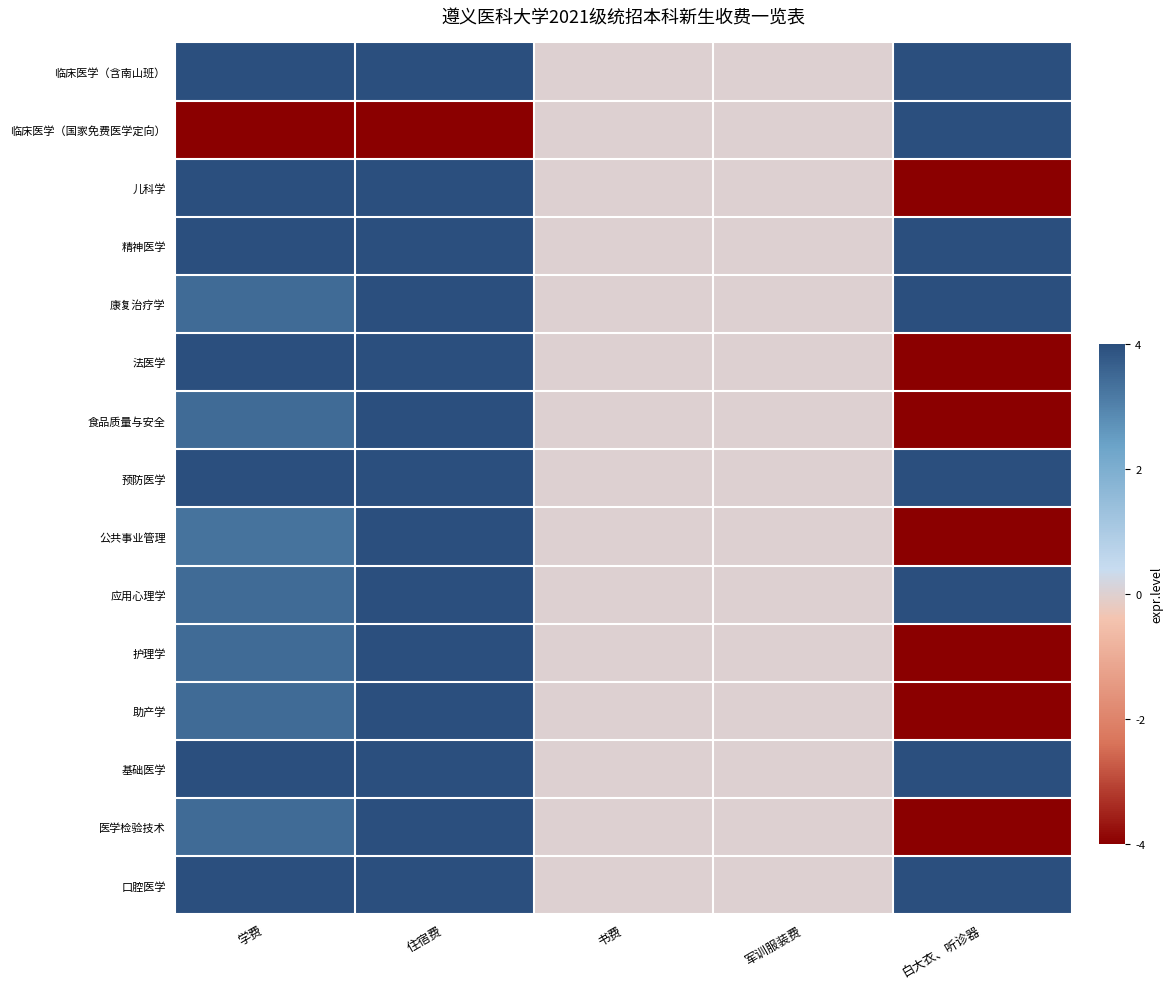

Which label corresponds to the largest value in the chart?

学费